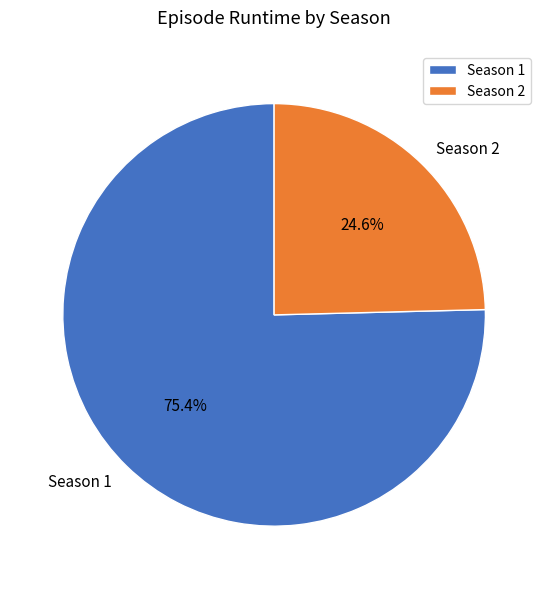

Between Season 1 and Season 2, which is larger?

Season 1